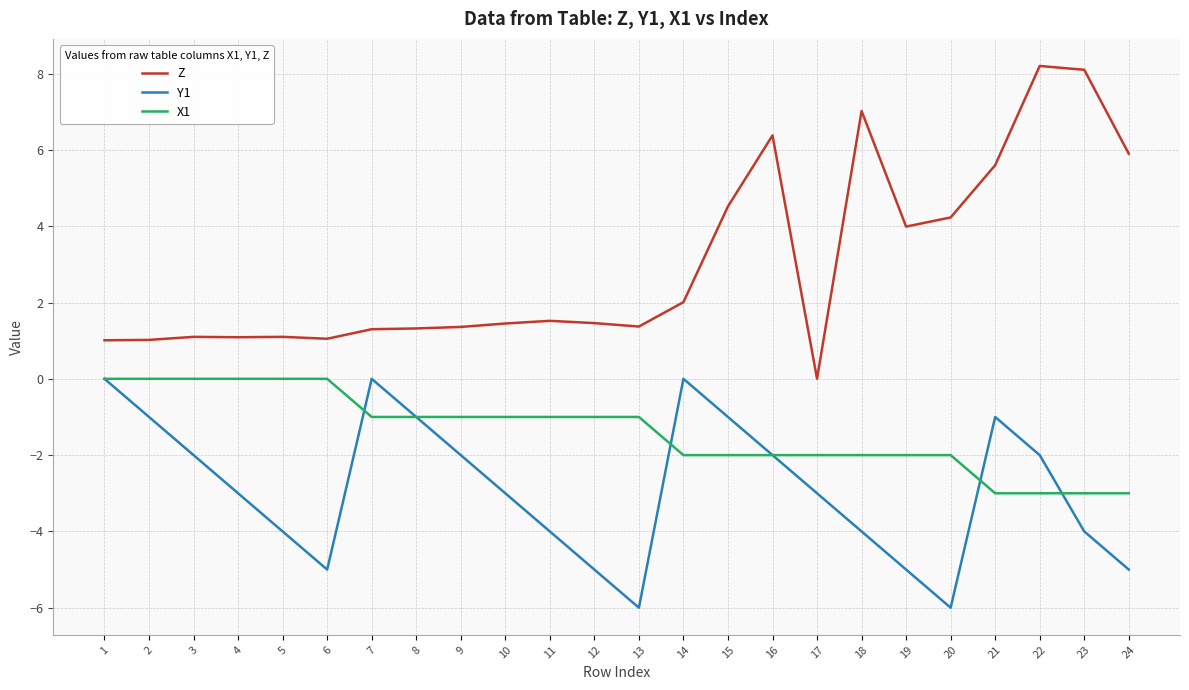

Rank the series by their average value, from lowest to highest.

Y1, X1, Z